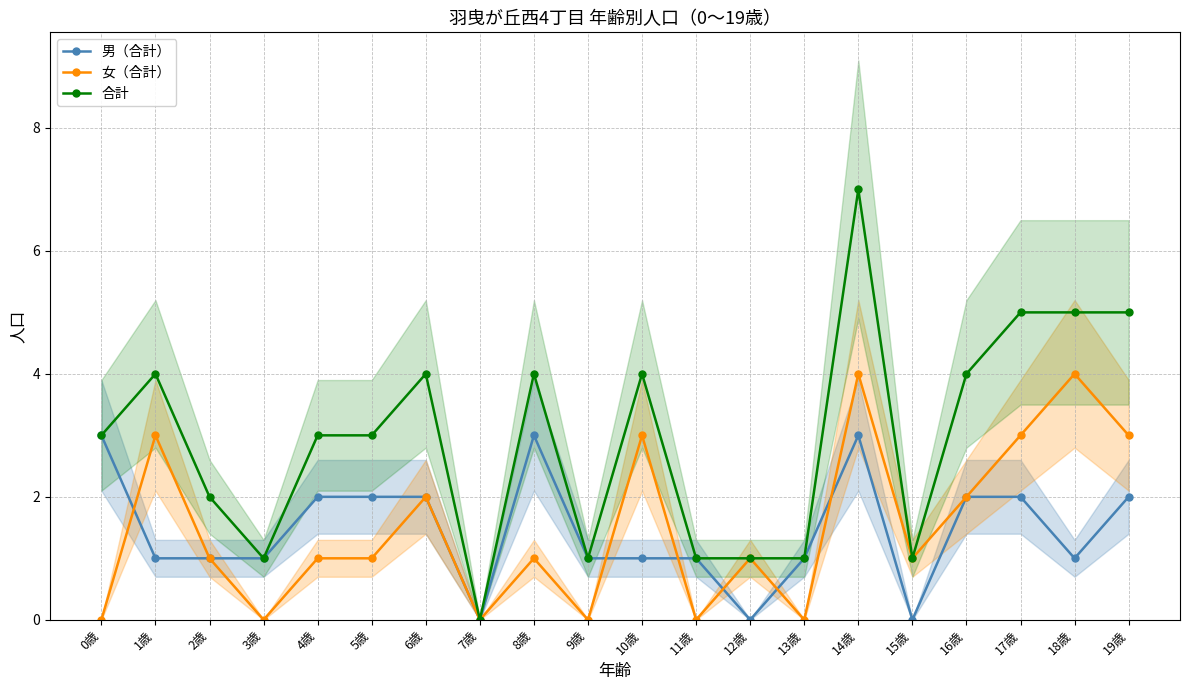

True or false: 合計 and 男（合計） cross at least once.

False